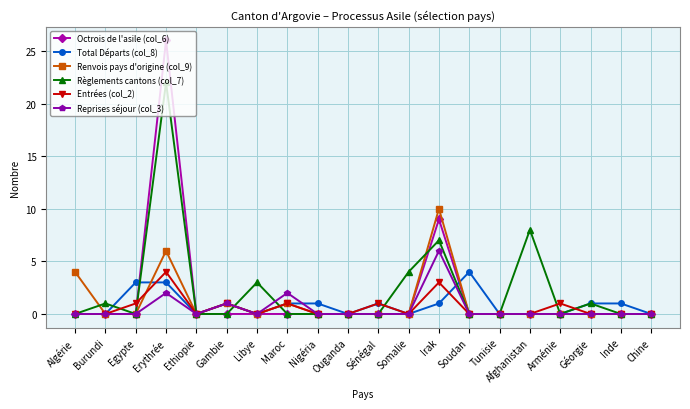

Which series has the largest total across all categories?

Règlements cantons (col_7)